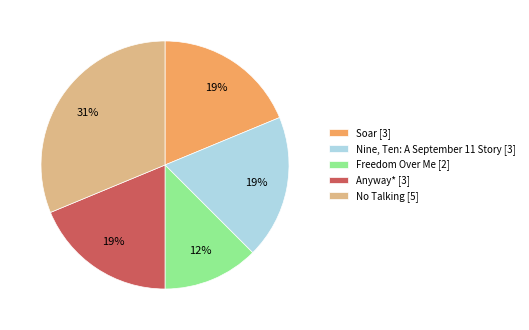

Which slice is the largest?

No Talking